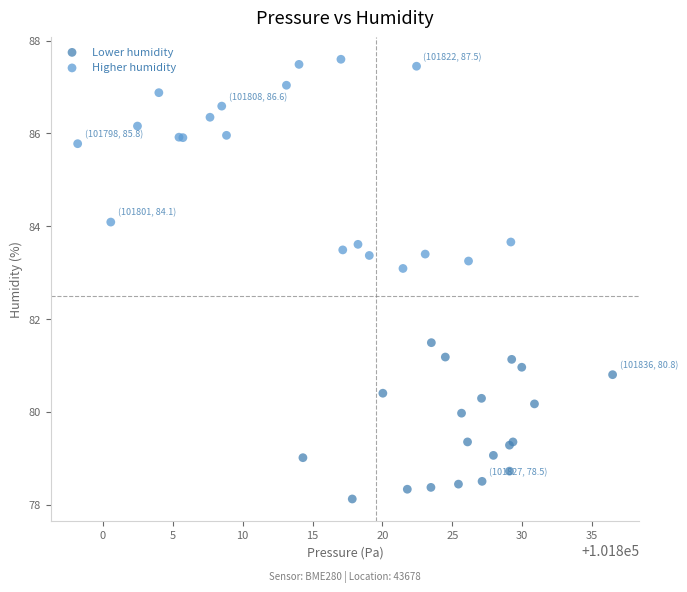

Which series has the widest spread of Y values?

Higher humidity